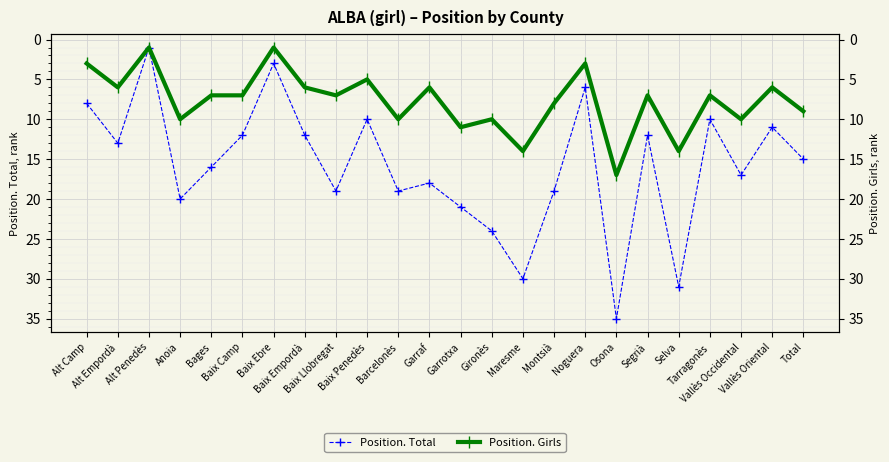

Is the value of Position. Total at Tarragonès greater than the value of Position. Girls at Anoia?

No